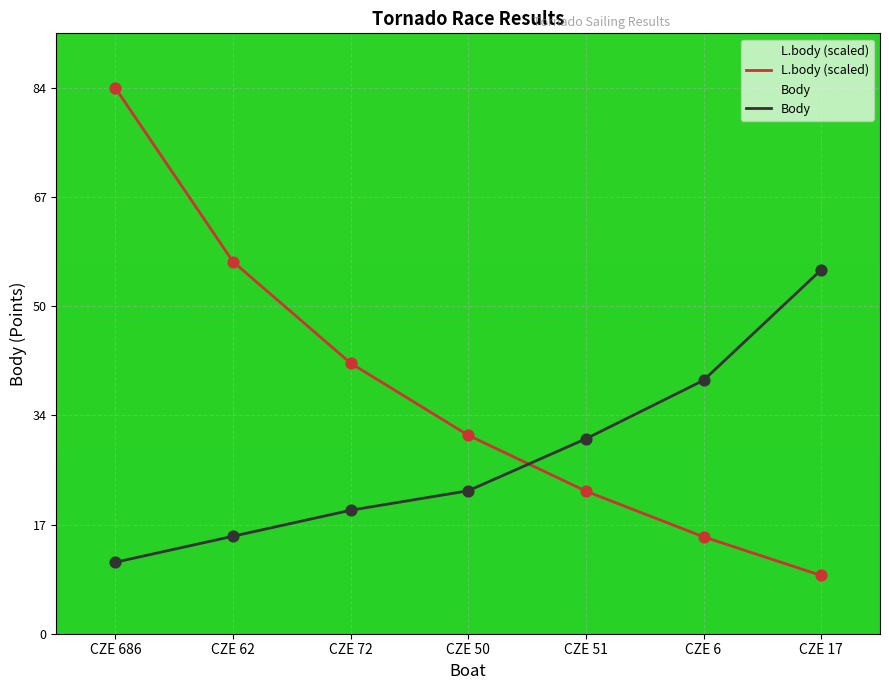

At how many categories does at least one series exceed 63?

1